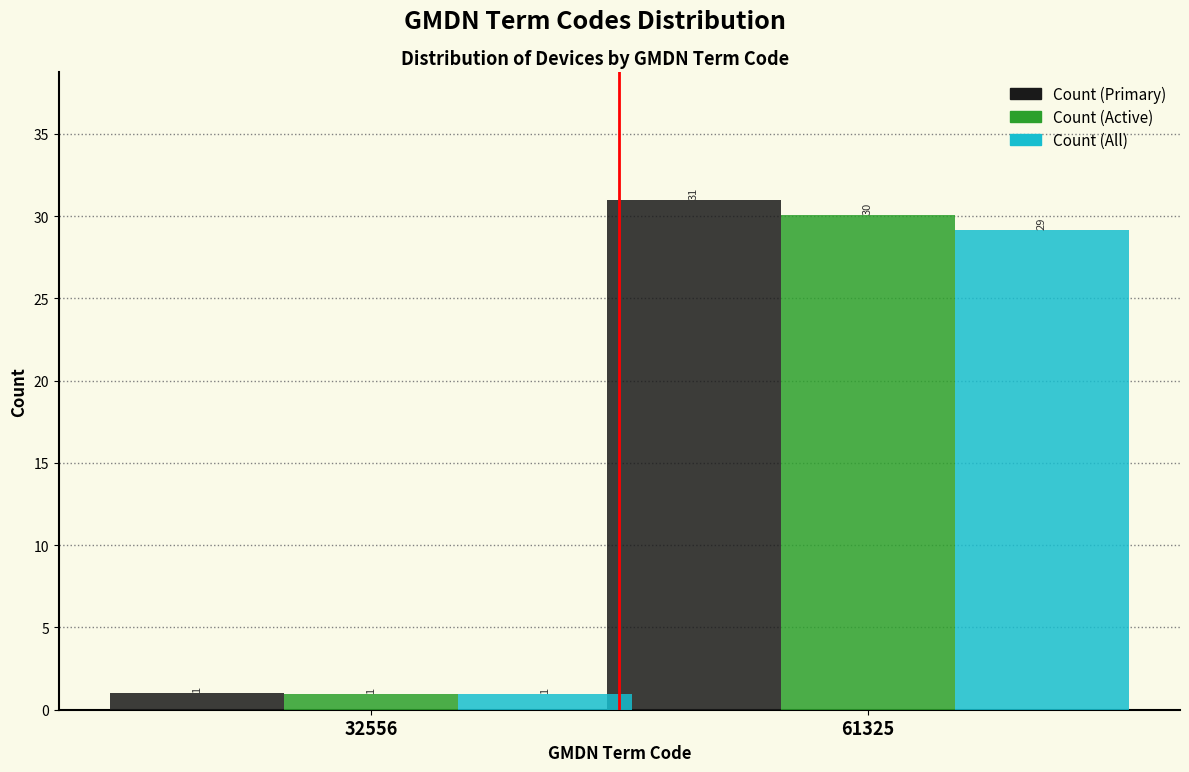

Which label corresponds to the largest value in the chart?

61325